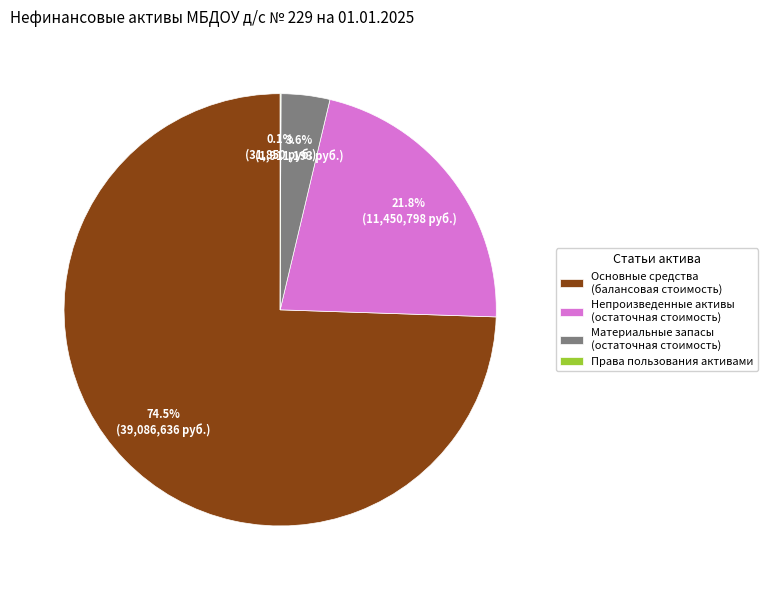

Which category accounts for the majority?

Основные средства (балансовая стоимость)